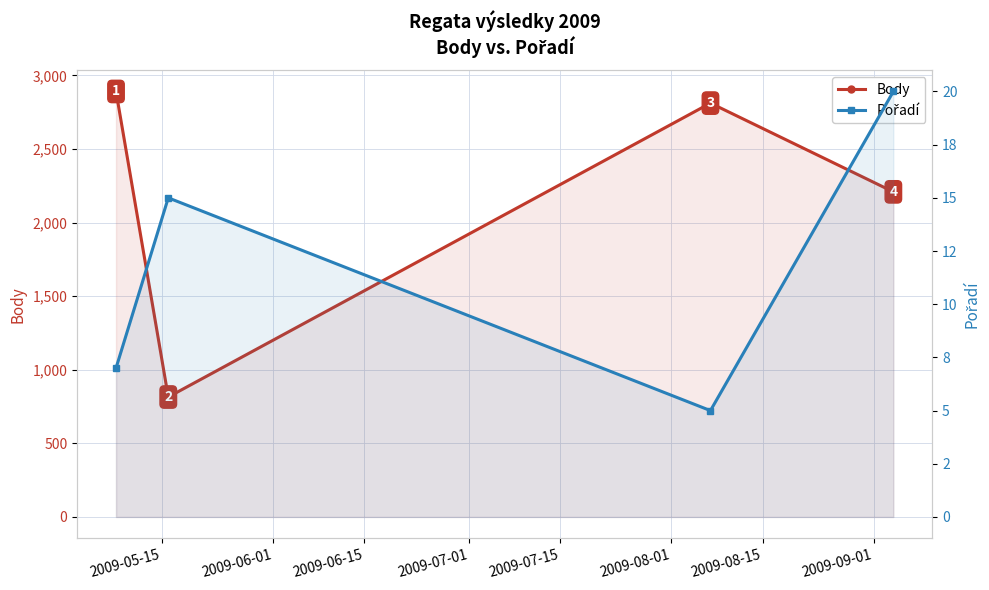

At 2009-06-01, list the series in order from largest to smallest.

Body, Pořadí